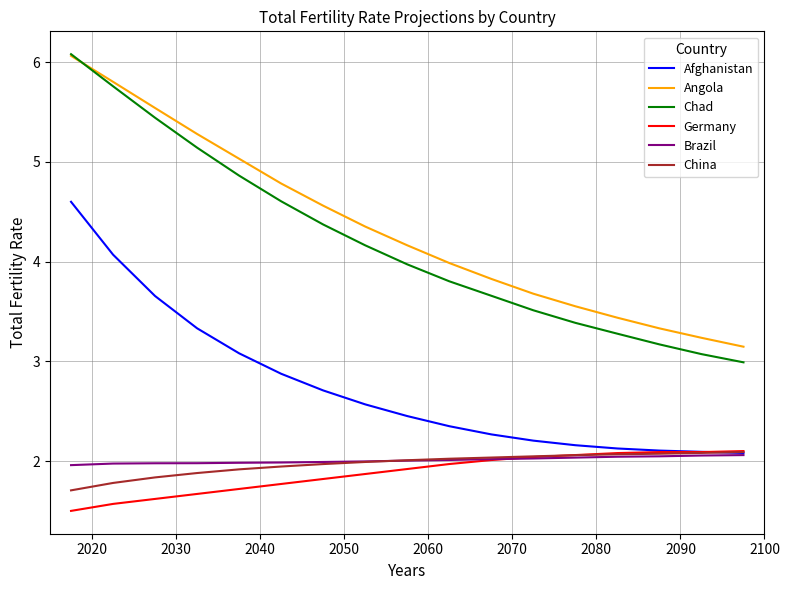

True or false: Brazil and Angola intersect in this chart.

False